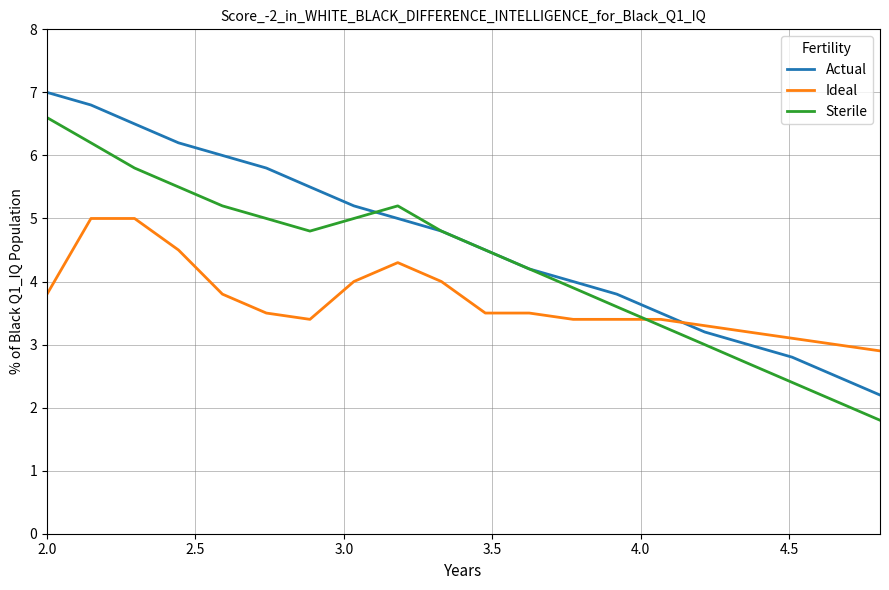

What is the difference between the second highest and second lowest values in the Actual series?

4.3